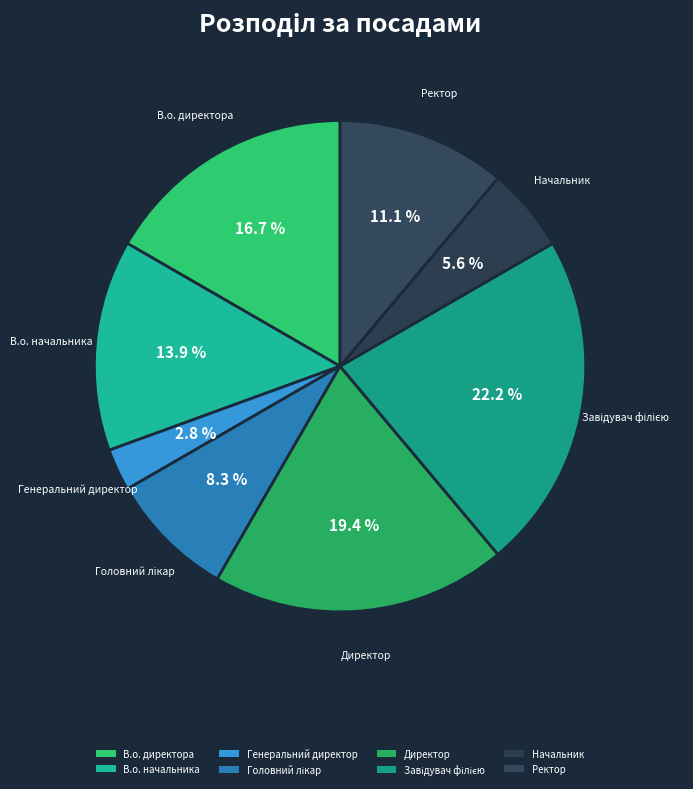

How many slices are in this pie chart?

8